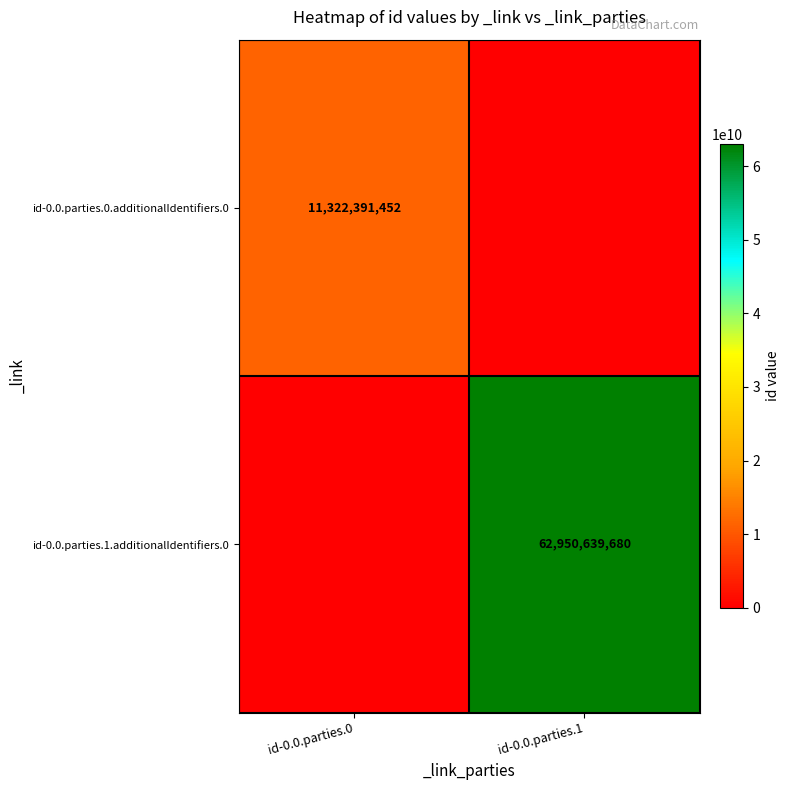

At how many categories does at least one series exceed 43712985509?

1